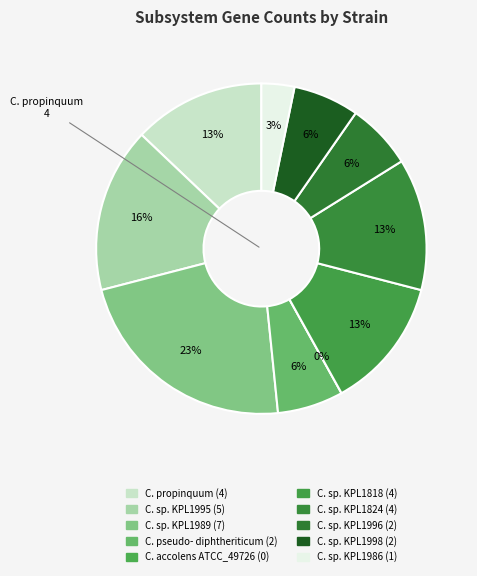

True or false: C. pseudodiphtheriticum 090104 accounts for 6% of the total.

True